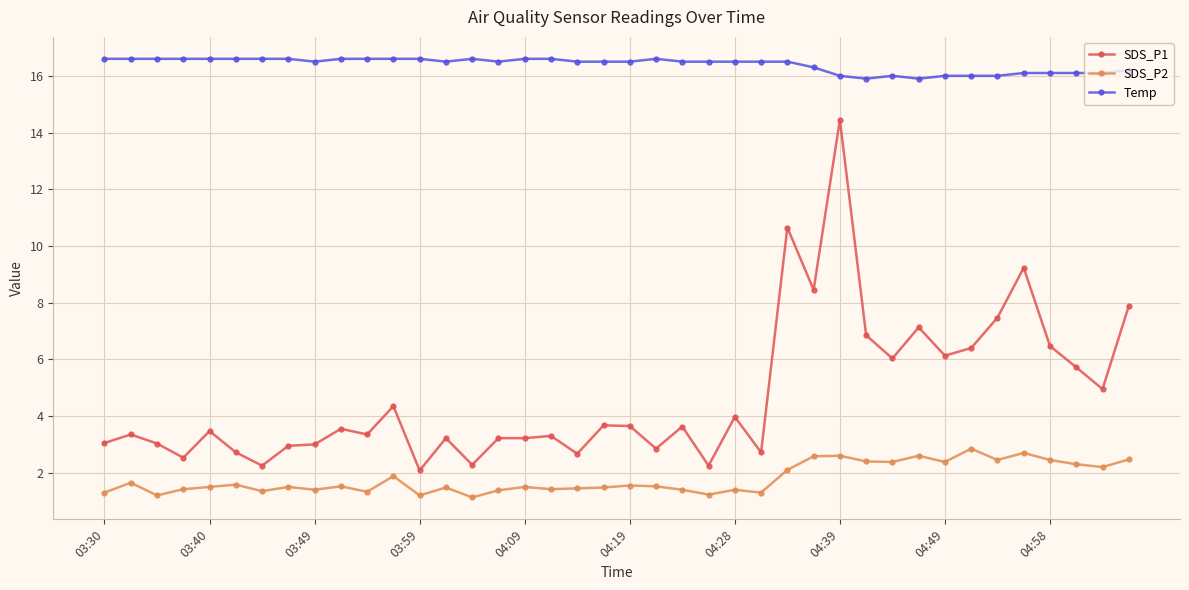

What is the minimum value shown in the chart?

1.1